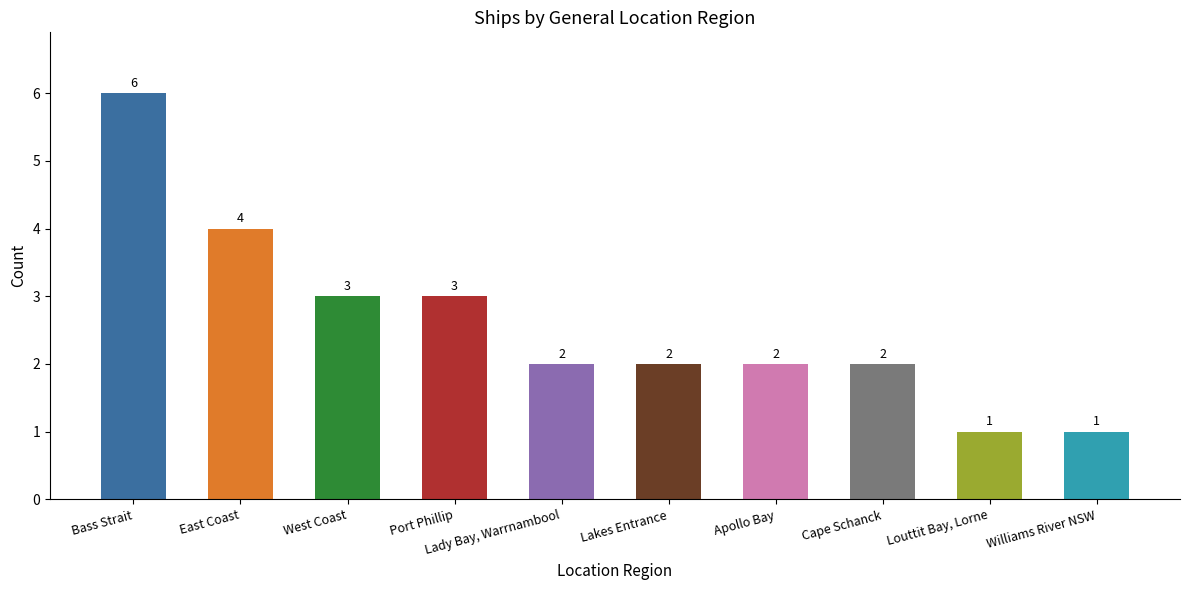

Reading left to right, list all the values displayed in this chart.

6	4	3	3	2	2	2	2	1	1